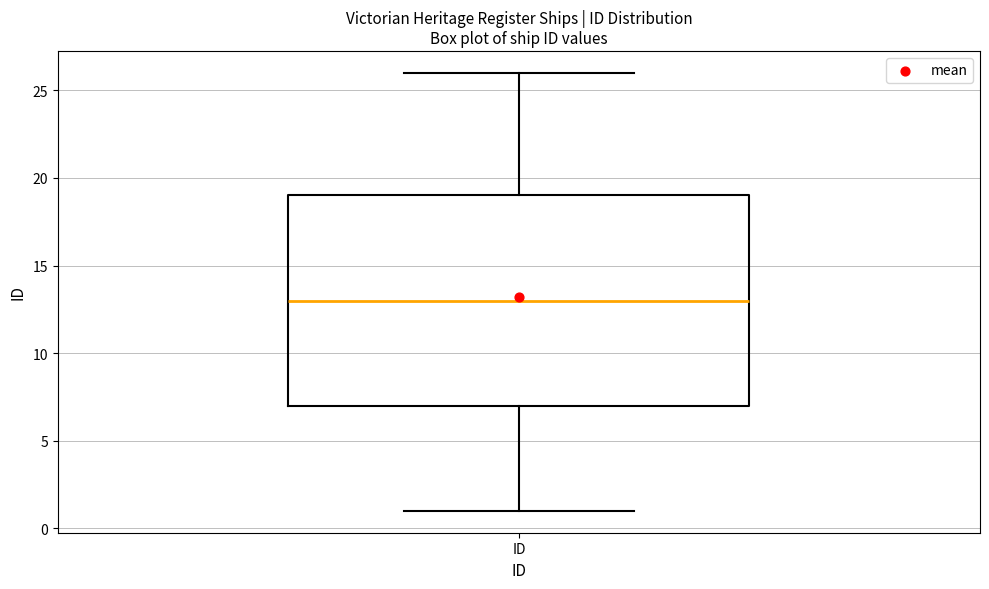

Read this box plot against the y-axis: the position of the median line, the range covered by the box, and the ends of both whiskers. The values are not printed on the chart, so give them approximately, as read against the axis.

median 13, box 7 to 19, whiskers 1 to 26